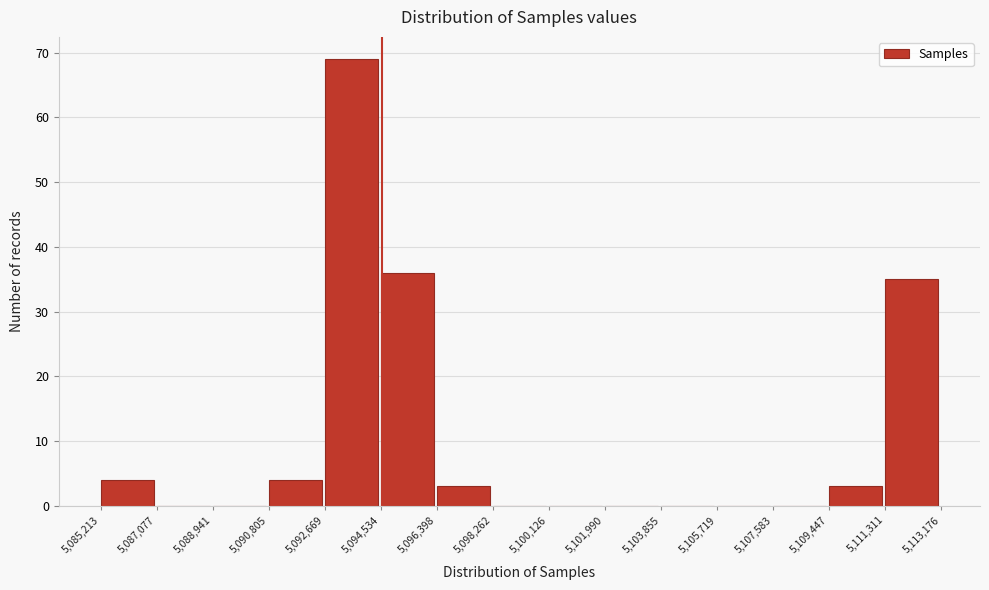

Over which range of the x-axis is the bar tallest?

5,092,669 to 5,094,534